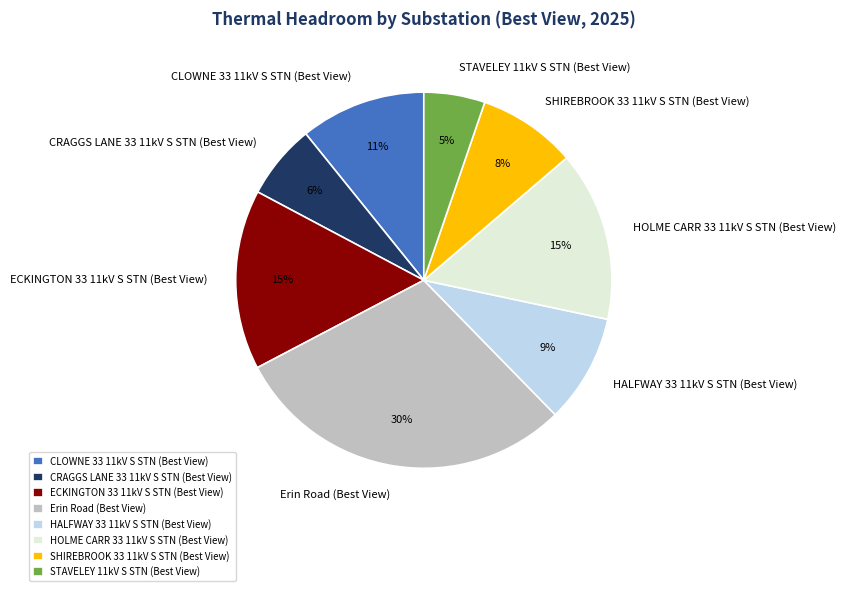

Is the sum of HALFWAY 33 11kV S STN (Best View) and SHIREBROOK 33 11kV S STN (Best View) greater than half?

No